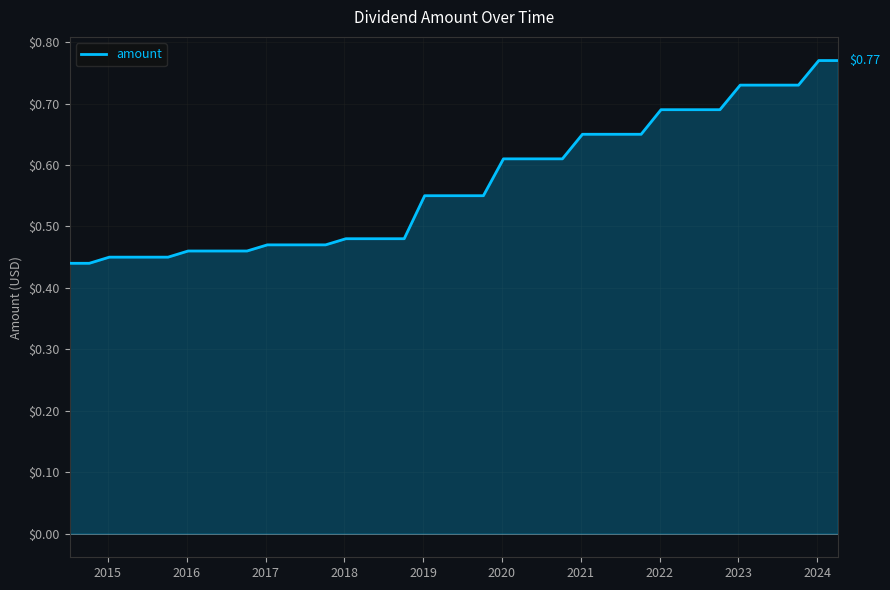

Does the chart have visible grid lines?

Yes